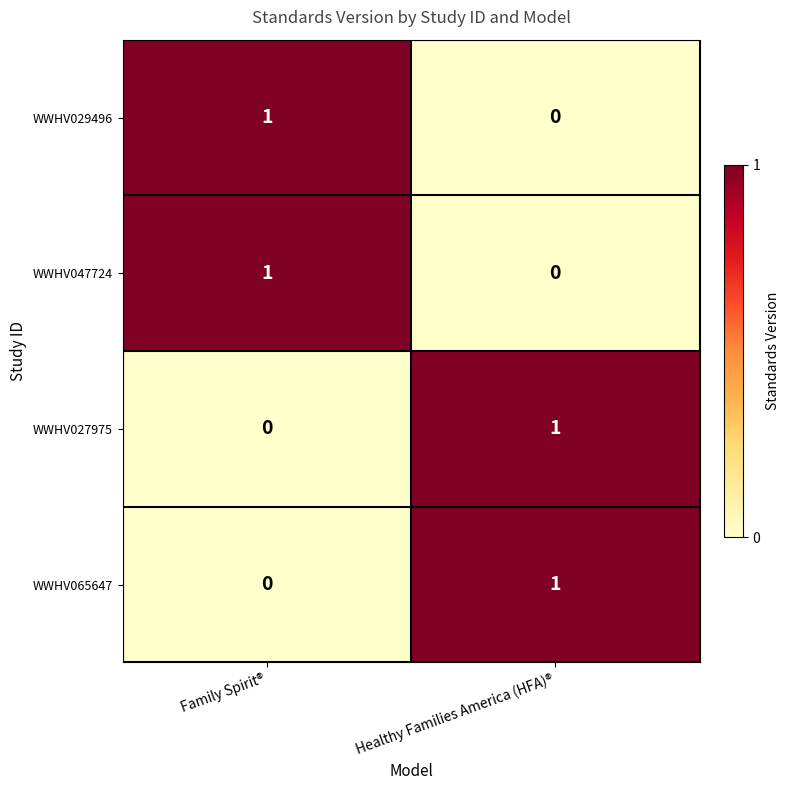

Is the value of WWHV027975 at Family Spirit® greater than the value of WWHV029496 at Family Spirit®?

No